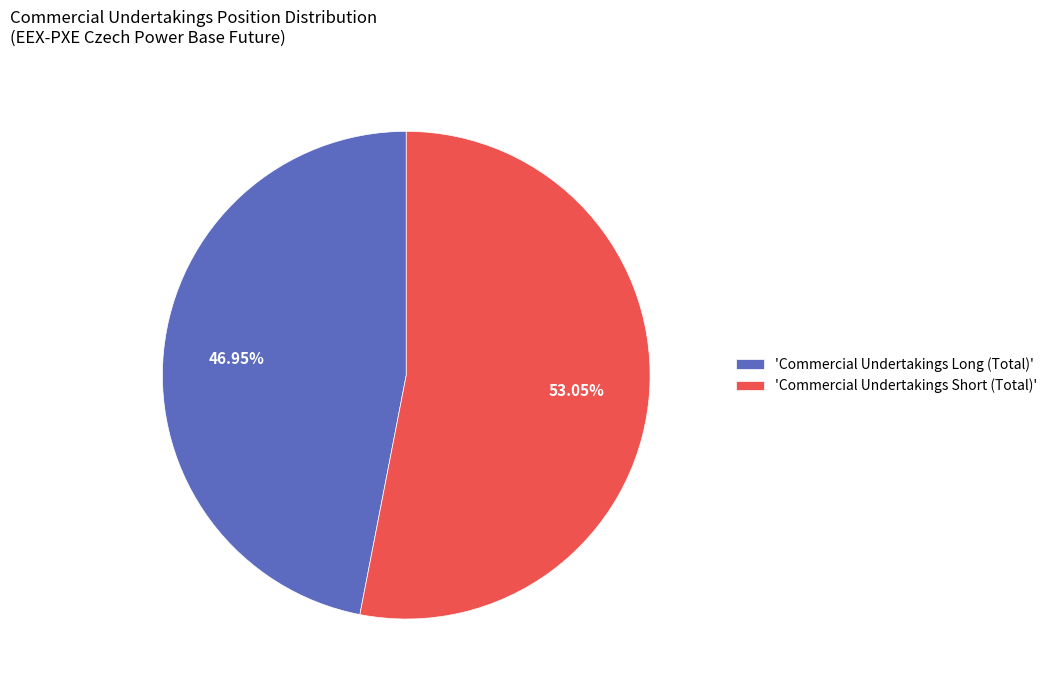

Which category has the biggest portion of the pie?

'Commercial Undertakings Short (Total)'